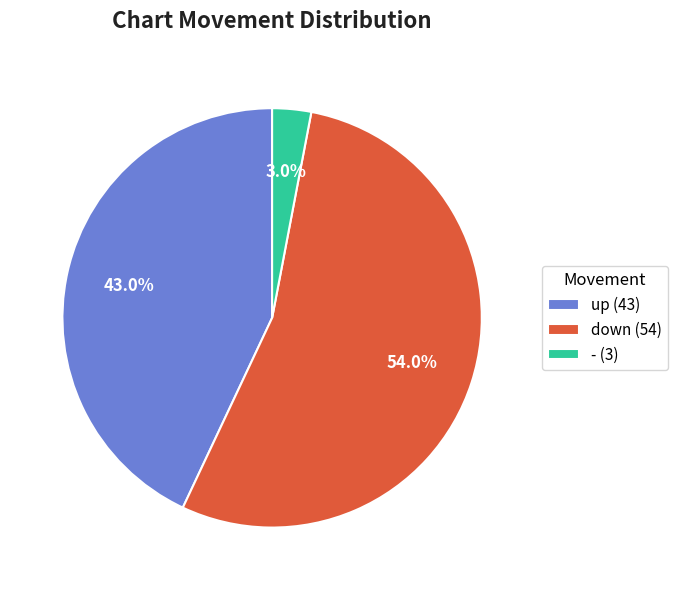

True or false: - accounts for 3% of the total.

True